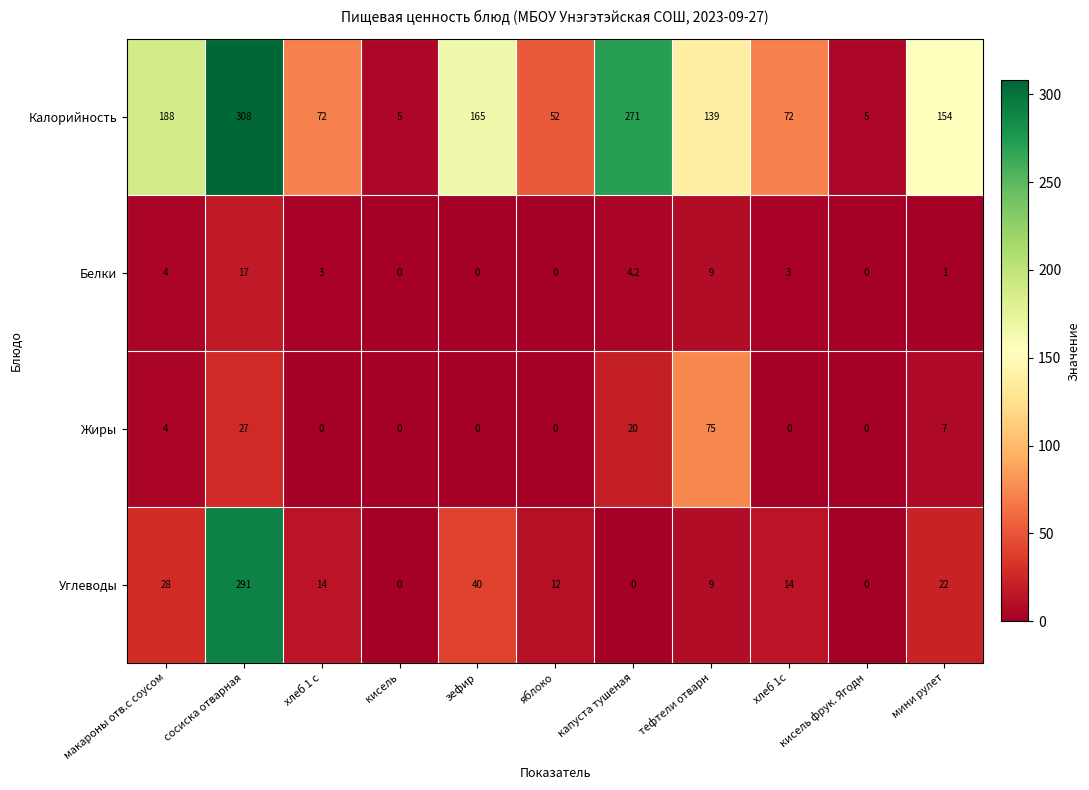

The value of Жиры at зефир is -27.1. True or false?

False